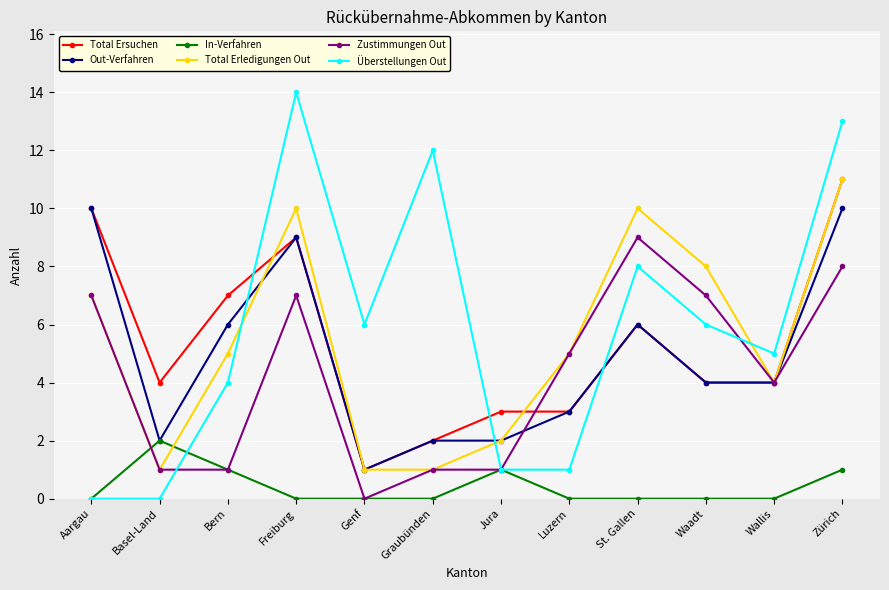

Read the Überstellungen Out value at Wallis, to the nearest 5.

5